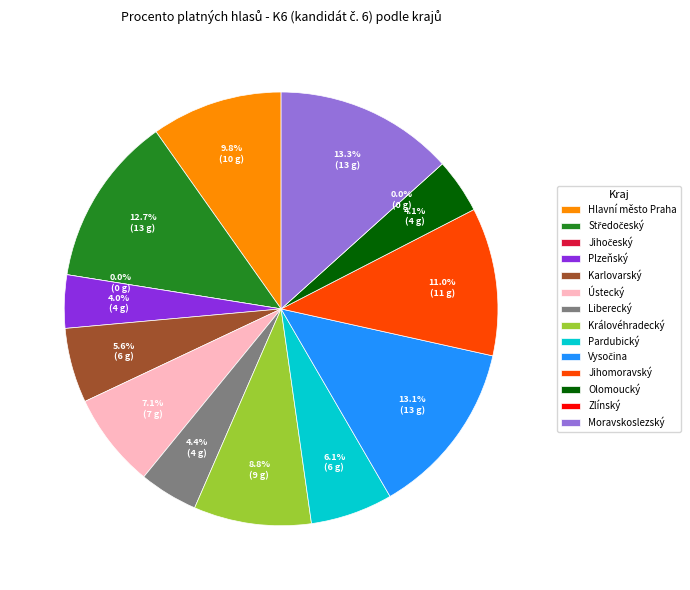

Rank the categories by value from highest to lowest.

Moravskoslezský, Vysočina, Středočeský, Jihomoravský, Hlavní město Praha, Královéhradecký, Ústecký, Pardubický, Karlovarský, Liberecký, Olomoucký, Plzeňský, Jihočeský, Zlínský